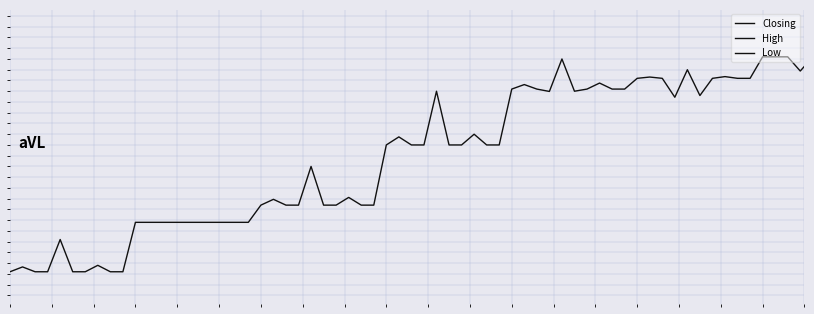

Does the chart display data point markers on the line(s)?

No